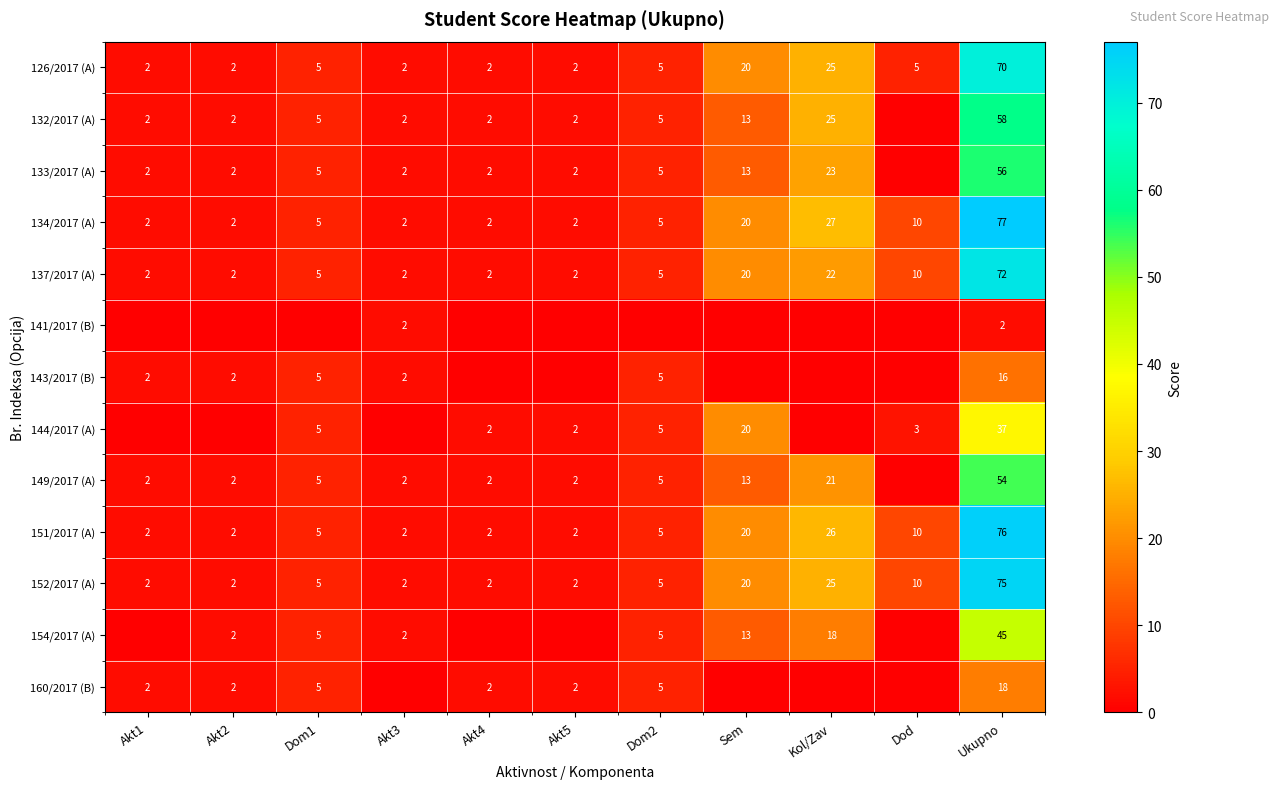

Is the value of 149/2017 (A) at Sem greater than the value of 160/2017 (B) at Akt1?

Yes